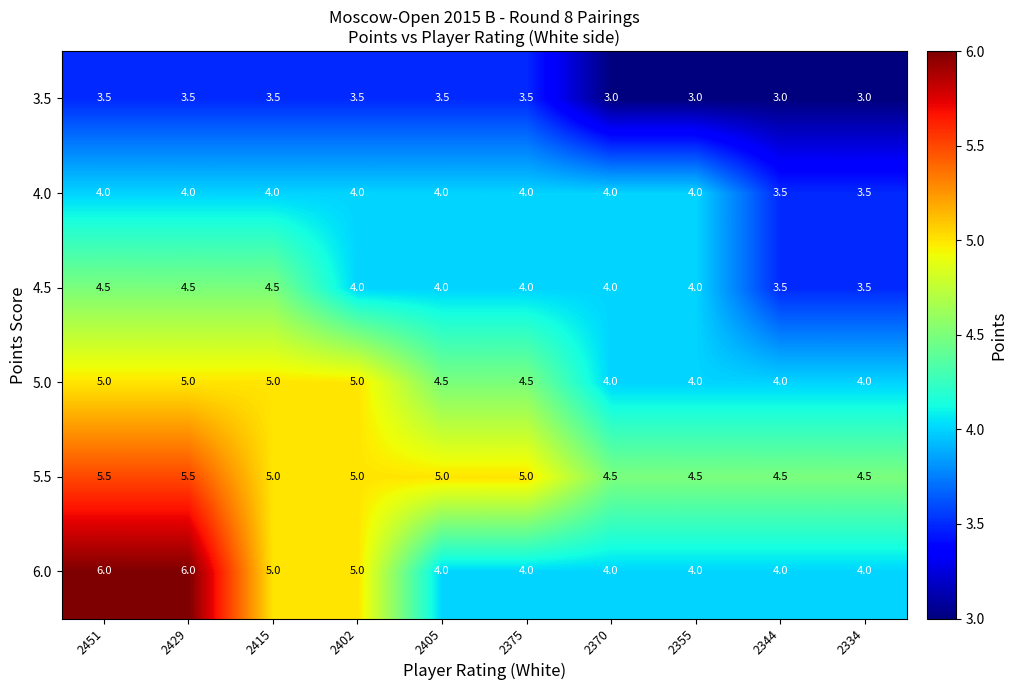

List the series in order of their peak value, lowest first.

3.5, 4.0, 4.5, 5.0, 5.5, 6.0